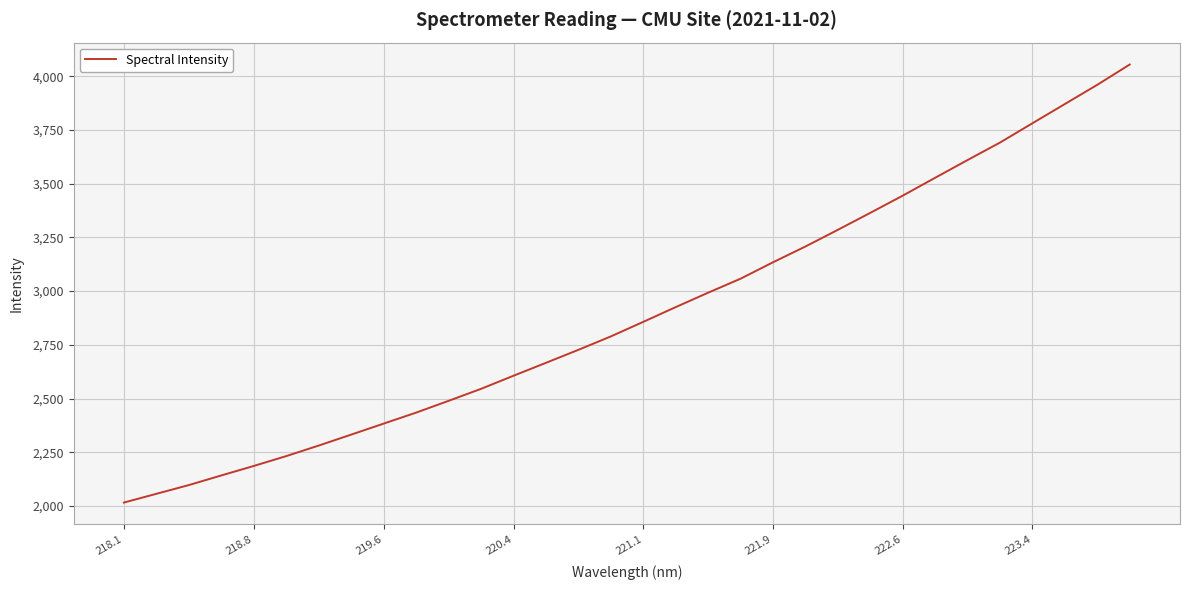

What is the maximum value shown in the chart?

4054.8